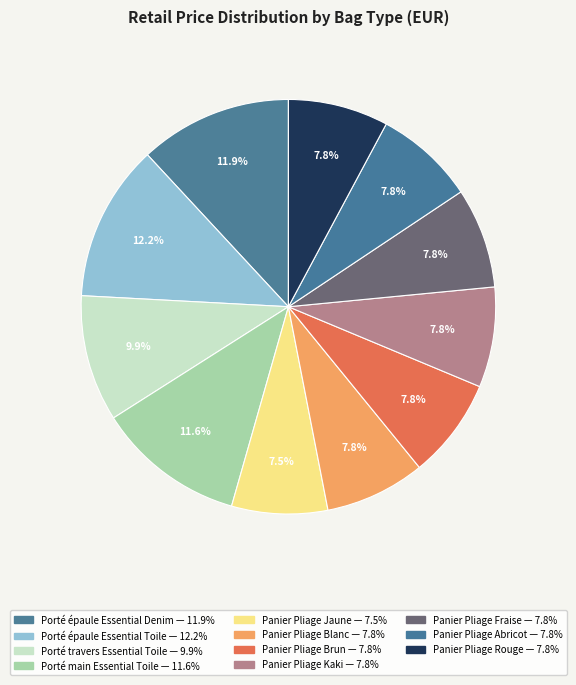

How many segments does this pie chart have?

11